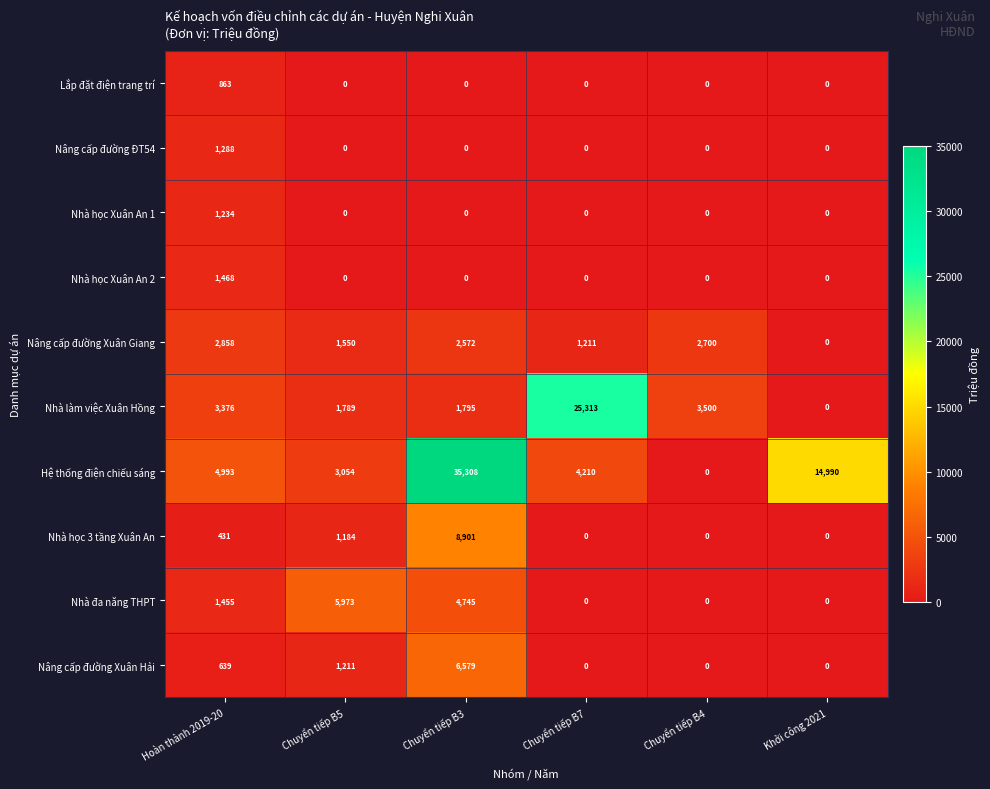

What is the difference between the second highest and second lowest values in the Nhà làm việc Xuân Hồng series?

1711